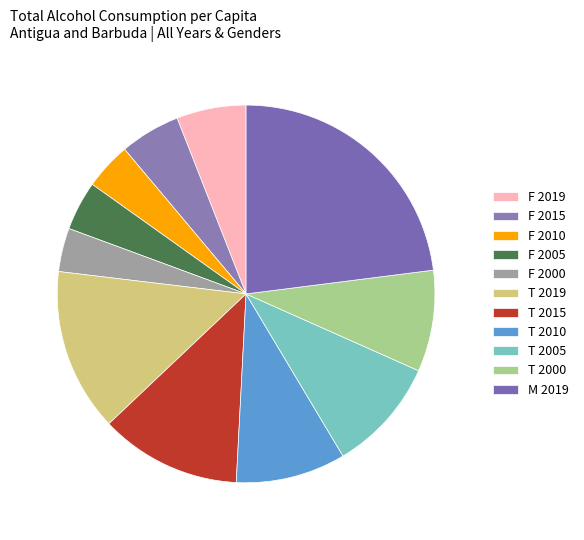

How many slices are in this pie chart?

11